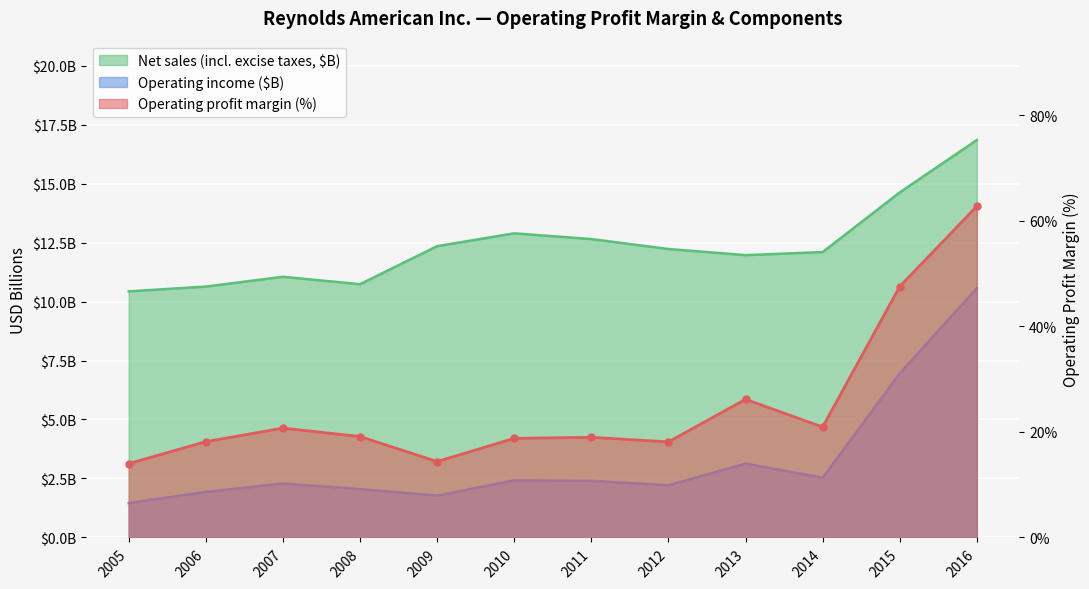

At how many categories does at least one series exceed 21?

3